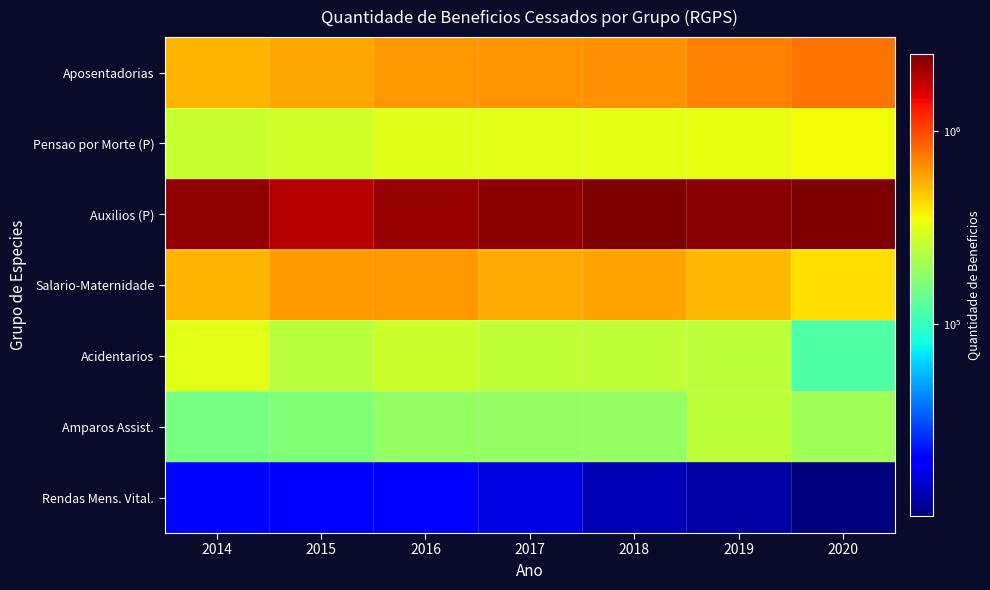

Reading right to left, extract all data points from this chart.

Aposentadorias: 2020=768014	2019=706622	2018=652736	2017=634251	2016=622618	2015=572973	2014=524730
Pensao por Morte (P): 2020=344717	2019=327714	2018=316690	2017=315280	2016=306131	2015=281282	2014=262601
Auxilios (P): 2020=2474501	2019=2353317	2018=2437455	2017=2272087	2016=2180276	2015=1904563	2014=2265629
Salario-Maternidade: 2020=411732	2019=512018	2018=581749	2017=558480	2016=618804	2015=614227	2014=518087
Acidentarios: 2020=120587	2019=246987	2018=250379	2017=253405	2016=267176	2015=242215	2014=312079
Amparos Assist.: 2020=205739	2019=249611	2018=188827	2017=185377	2016=186620	2015=163373	2014=155365
Rendas Mens. Vital.: 2020=10262	2019=12277	2018=13491	2017=16712	2016=19989	2015=19180	2014=21066